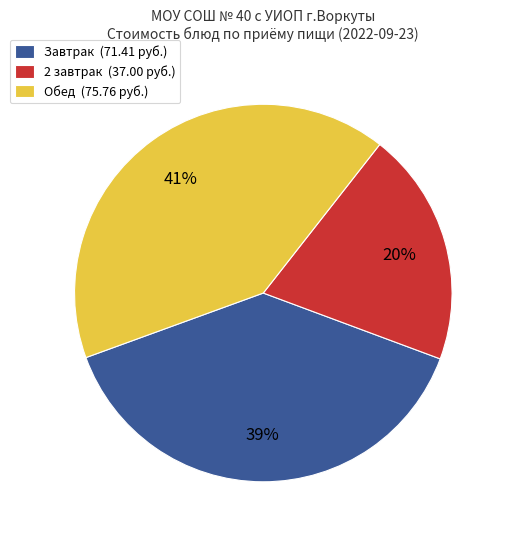

Is 2 завтрак (37.00 руб.) the majority of the pie?

No